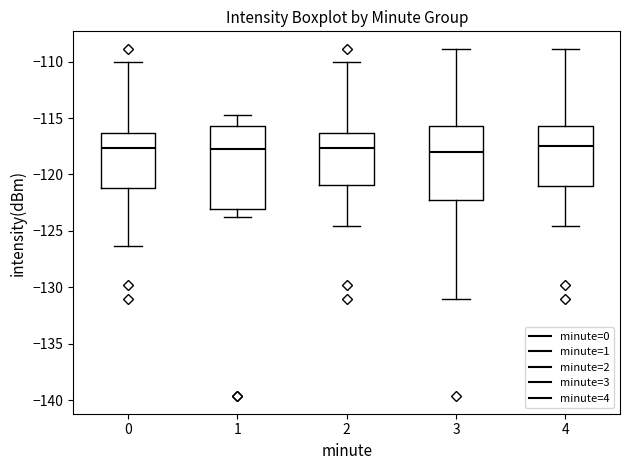

Where is the upper edge of the box at x = 0 on the y-axis? The values are not printed on the chart, so give them approximately, as read against the axis.

-116.5